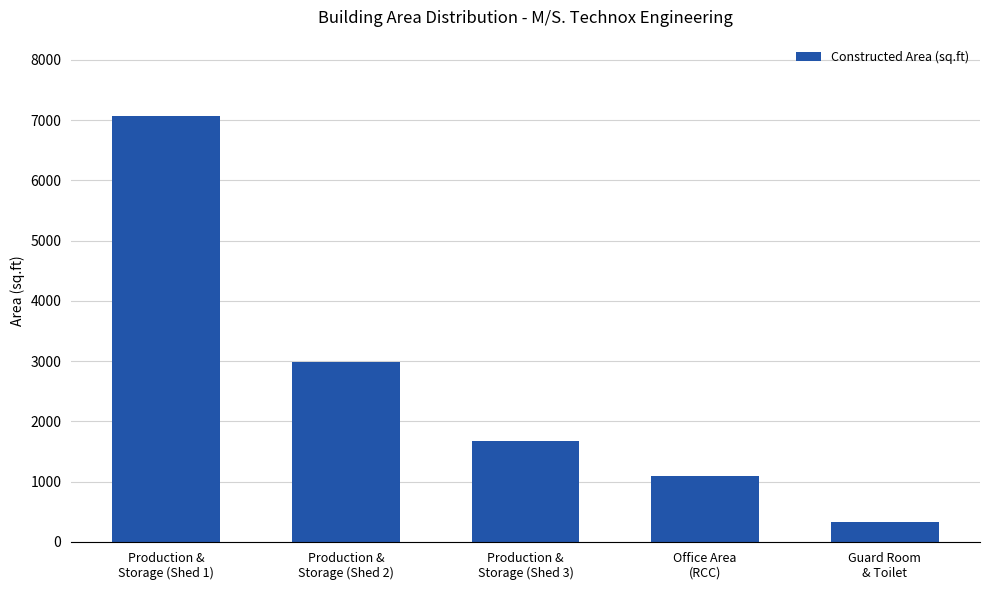

The value at Production &
Storage (Shed 3) is 1680. True or false?

True